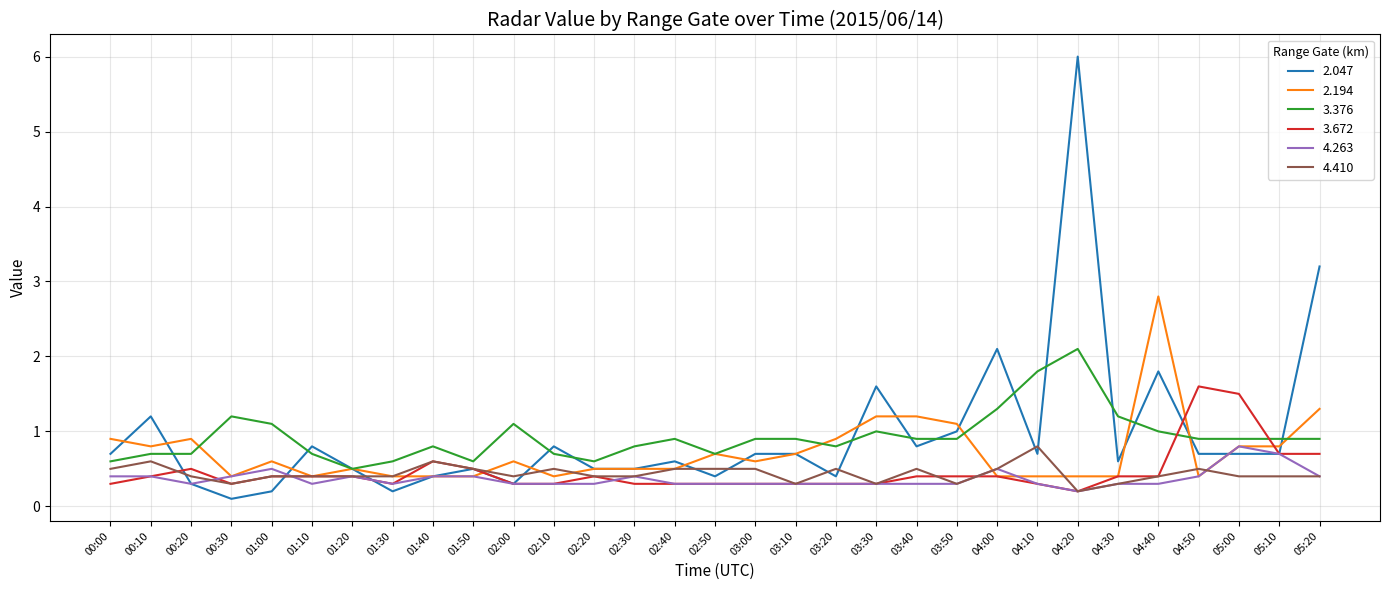

Is the value of 2.047 at 01:10 greater than the value of 4.263 at 02:10?

Yes